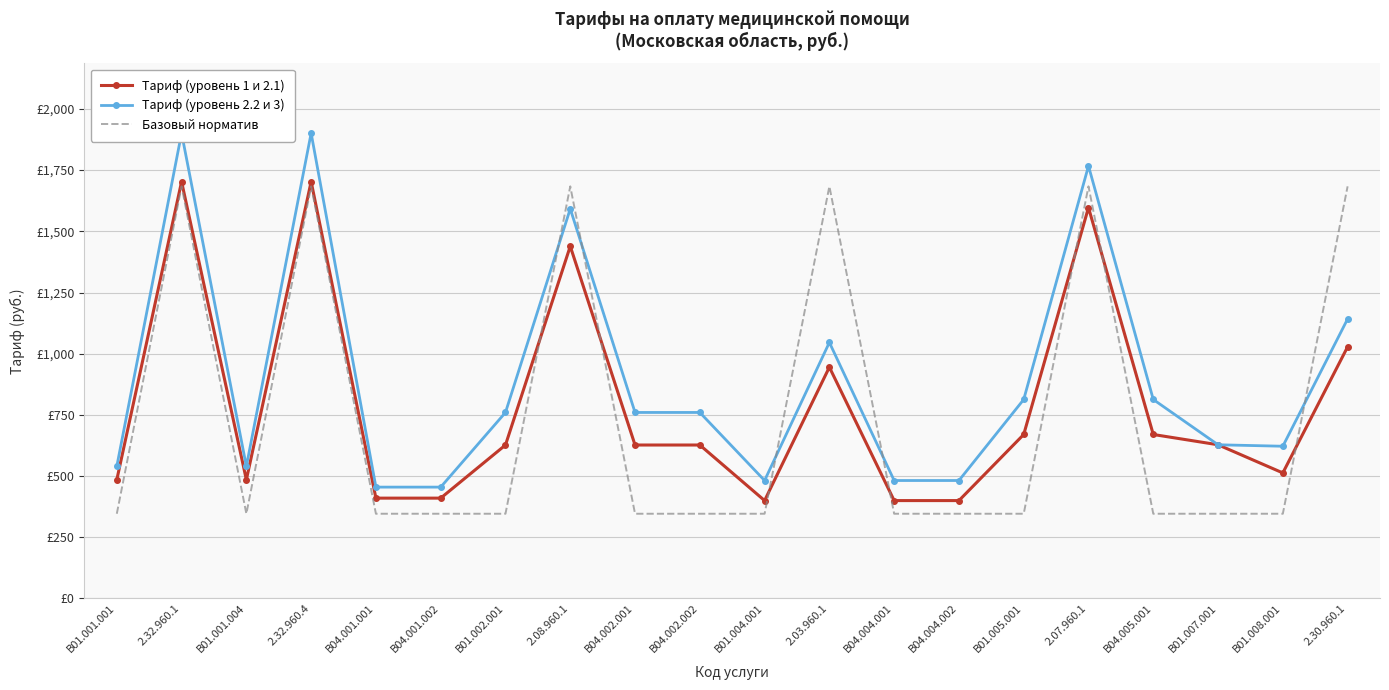

Between B04.001.002 and 2.08.960.1, which series saw the biggest shift?

Базовый норматив